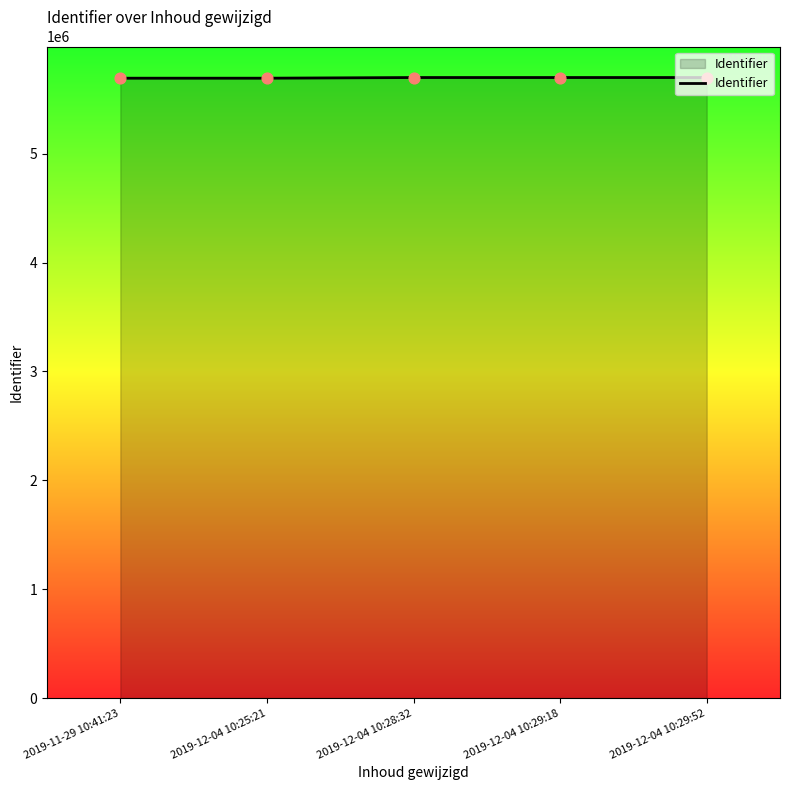

Approximately how many times larger is the value at 2019-12-04 10:29:52 compared to 2019-12-04 10:28:32?

1.0